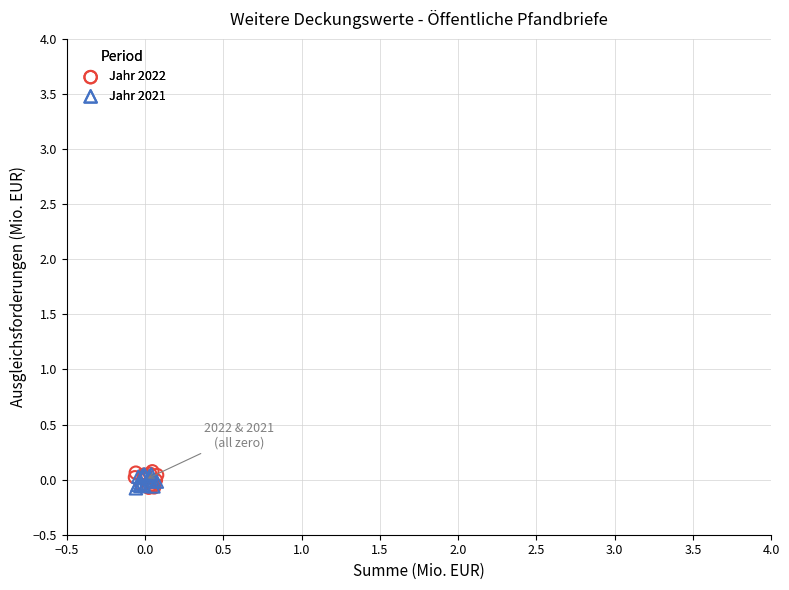

Which series has the largest Y range (max minus min)?

Jahr 2022